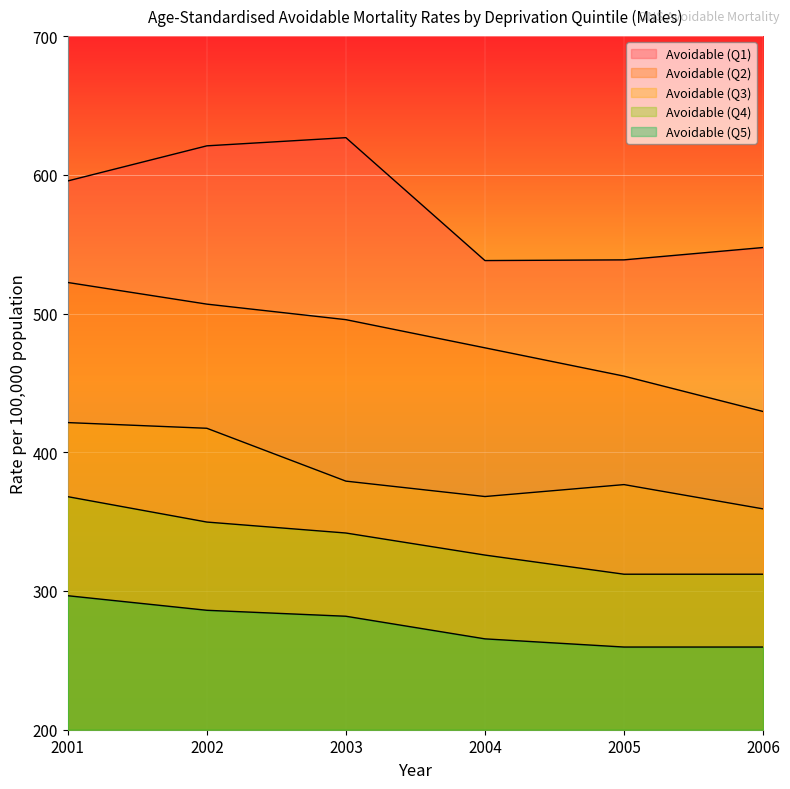

How many distinct data groups are displayed?

5